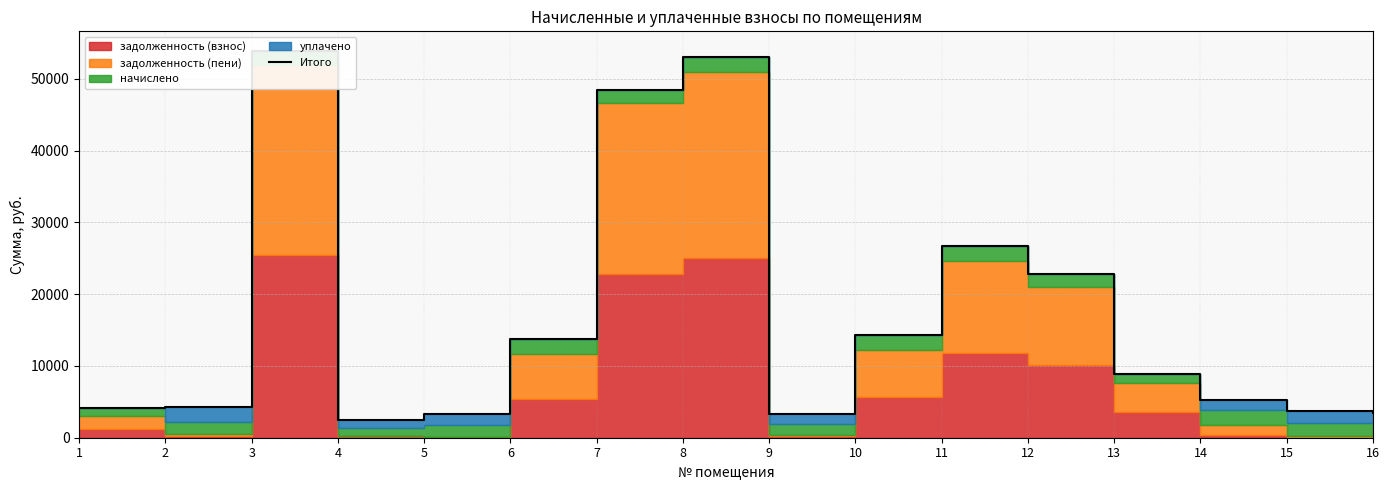

Is this an area chart (filled region under the line)?

No